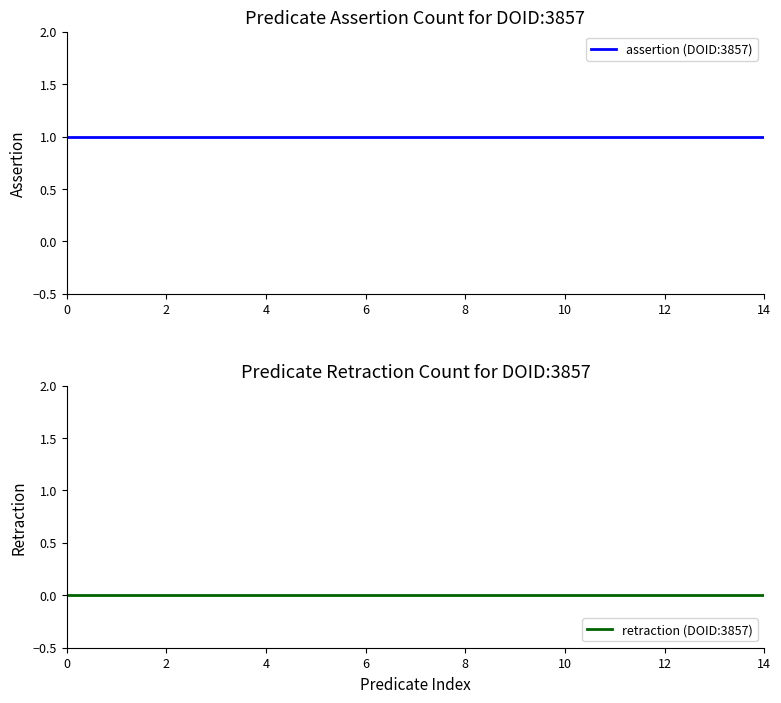

What is the sum of all assertion (DOID:3857) values?

15